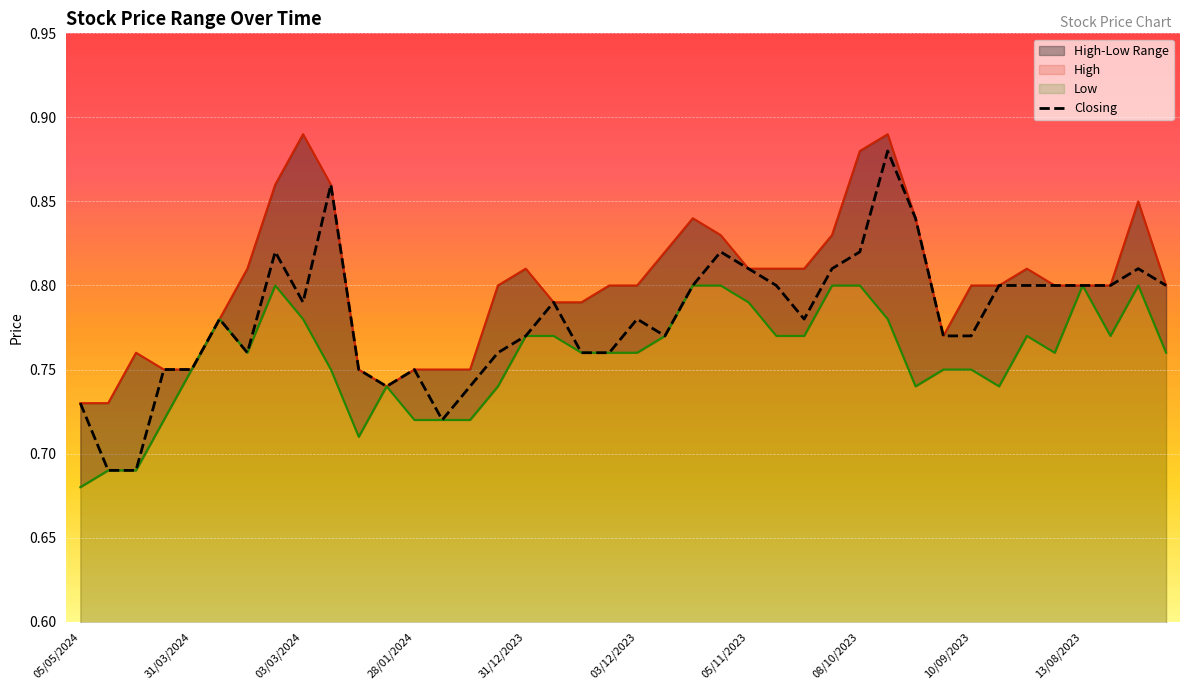

What is the label of the 5th point from the right?

20/08/2023